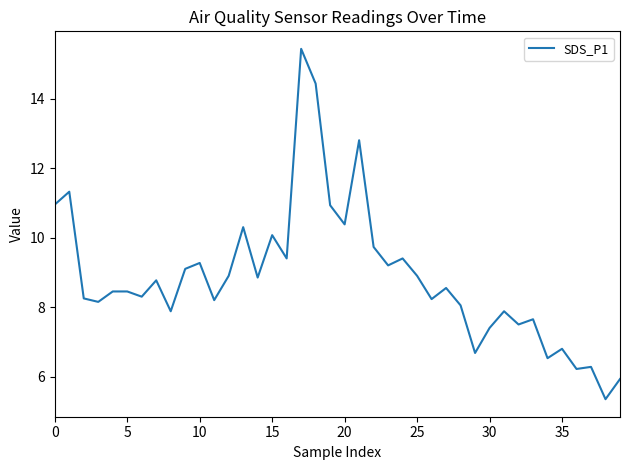

What is the maximum value shown in the chart?

15.4